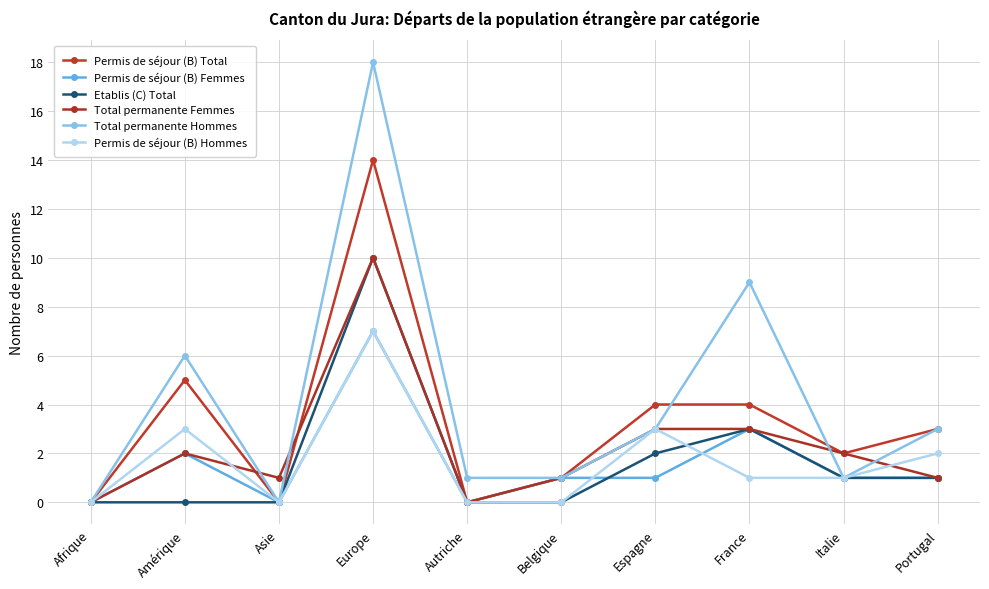

Reading right to left, transcribe all the data shown in this chart.

Permis de séjour (B) Total: 3	2	4	4	1	0	14	0	5	0
Permis de séjour (B) Femmes: 1	1	3	1	1	0	7	0	2	0
Etablis (C) Total: 1	1	3	2	0	0	10	0	0	0
Total permanente Femmes: 1	2	3	3	1	0	10	1	2	0
Total permanente Hommes: 3	1	9	3	1	1	18	0	6	0
Permis de séjour (B) Hommes: 2	1	1	3	0	0	7	0	3	0